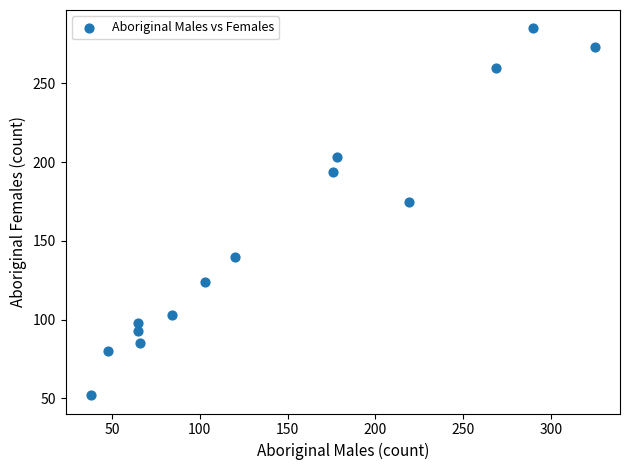

What Y value in the scatter plot is closest to 168?

175